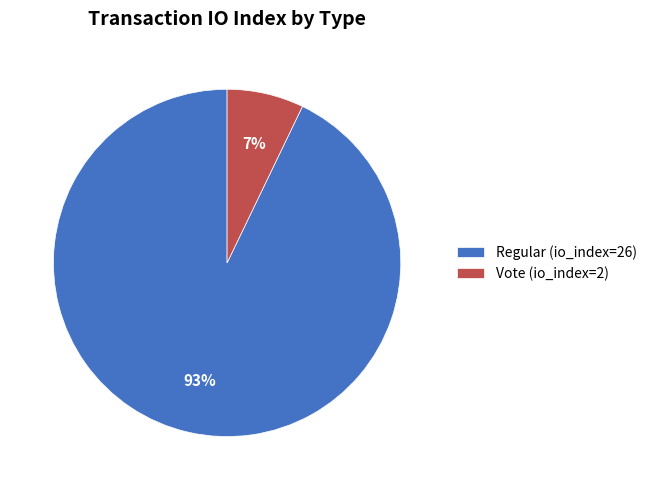

To the nearest percent, what is the combined percentage of Regular (io_index=26) and Vote (io_index=2)?

100%